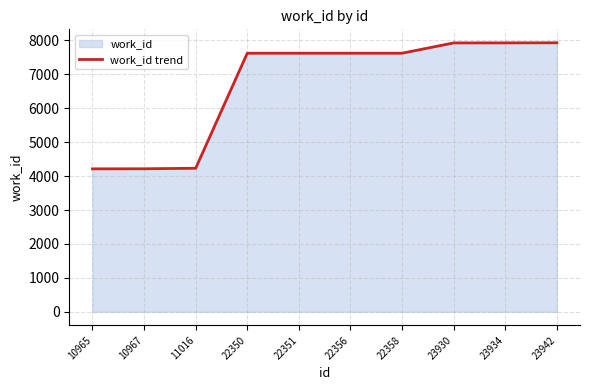

What is the change in value from 23934 to 23942?

+3